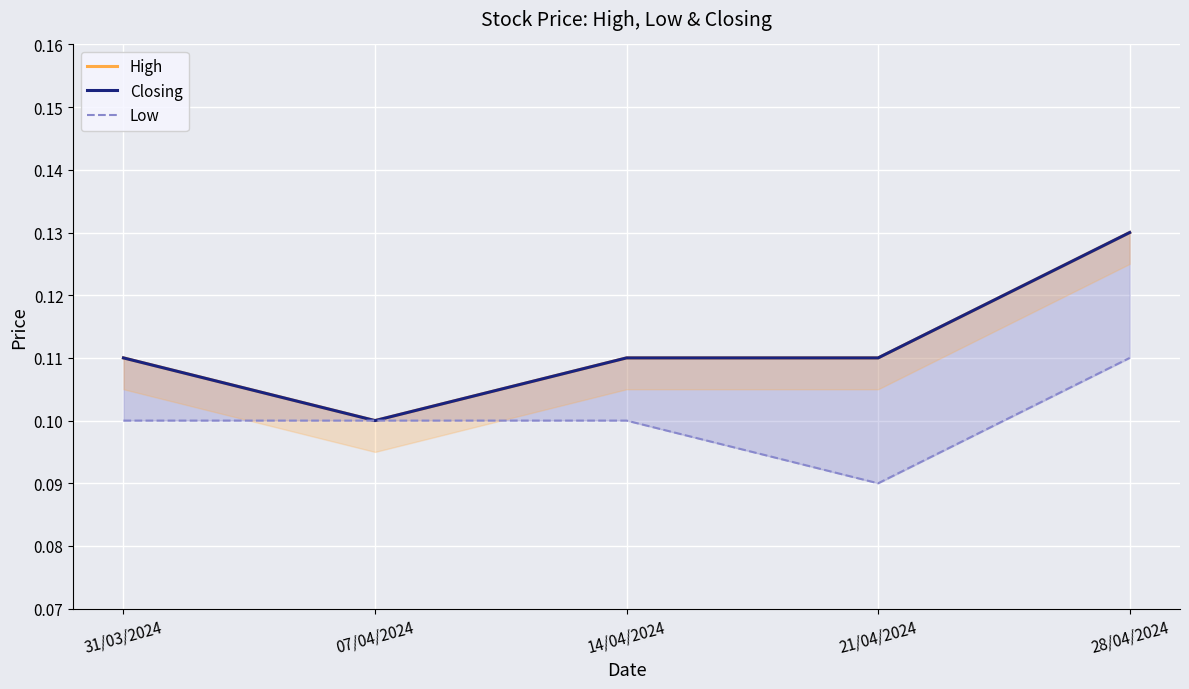

True or false: Closing and Low intersect in this chart.

False